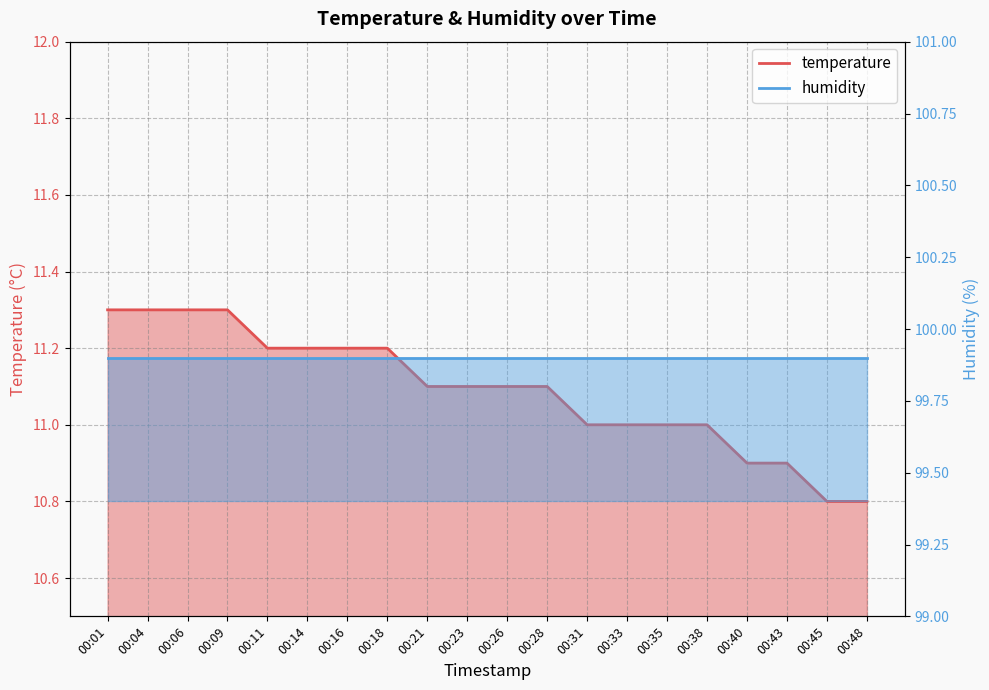

How many data points are above 11?

12